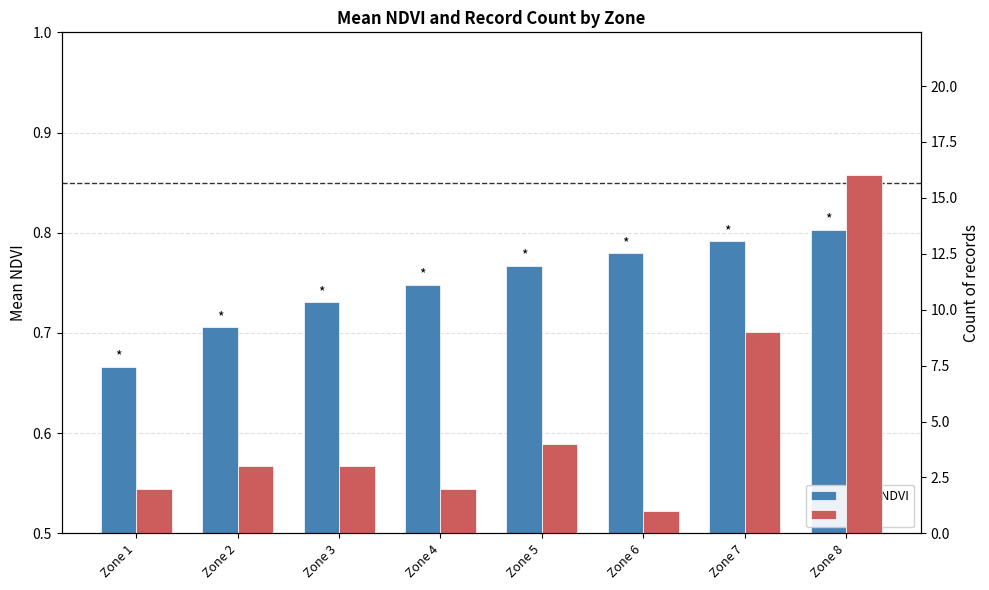

How many groups of bars are there?

8